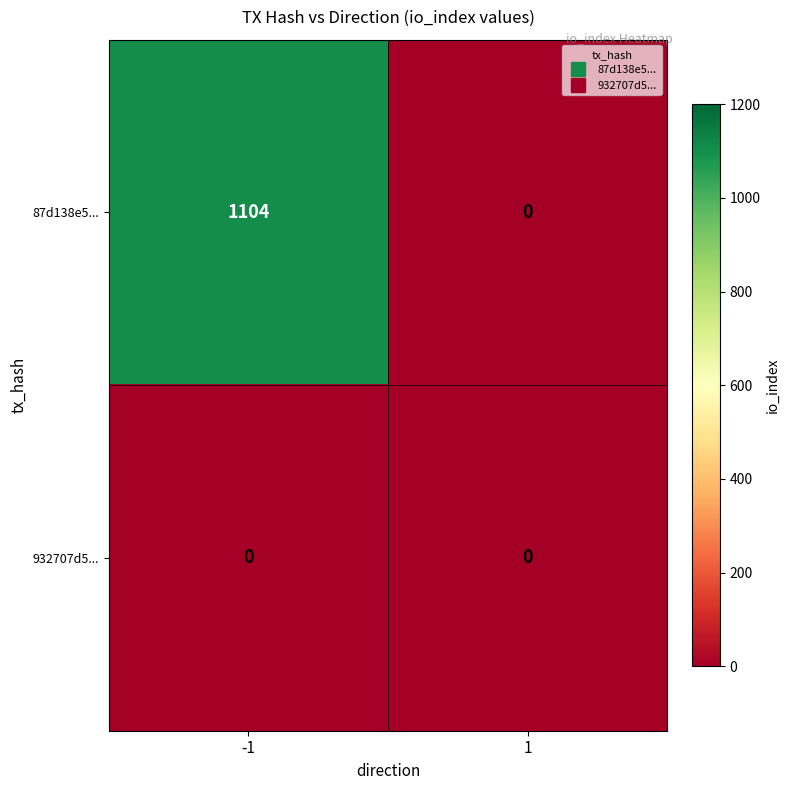

Which series changed the most between -1 and 1?

87d138e5...